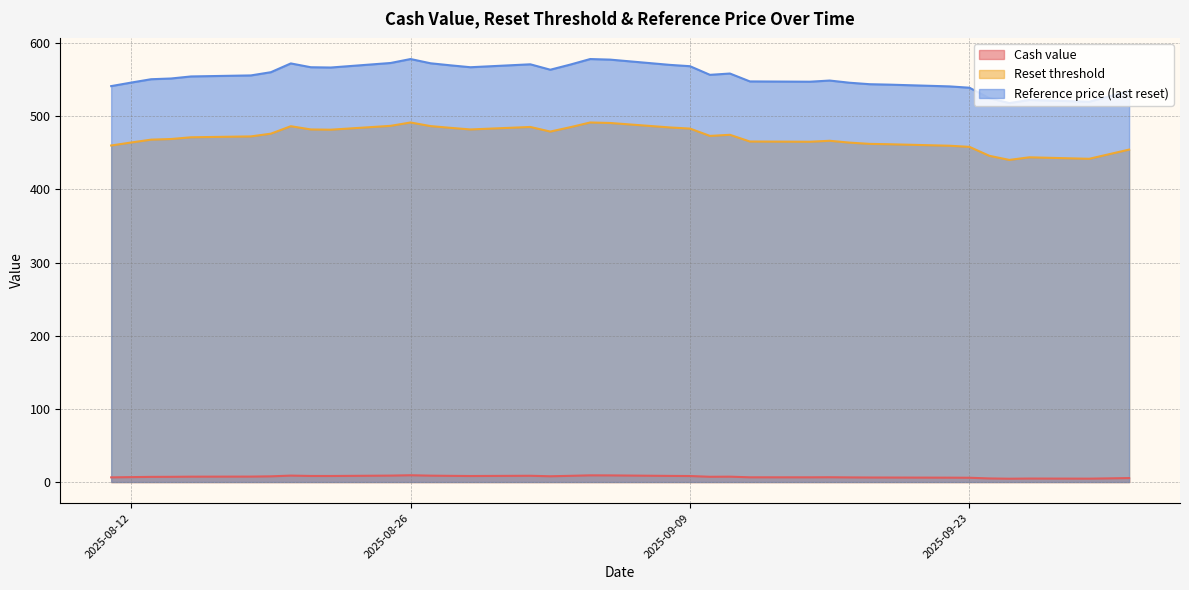

Reading left to right, list all the values displayed in this chart.

Cash value: 2025-08-11=6.4	2025-08-12=6.7	2025-08-13=7.0	2025-08-14=7.1	2025-08-15=7.3	2025-08-18=7.4	2025-08-19=7.8	2025-08-20=8.8	2025-08-21=8.3	2025-08-22=8.2	2025-08-25=8.8	2025-08-26=9.3	2025-08-27=8.7	2025-08-28=8.4	2025-08-29=8.2	2025-09-01=8.5	2025-09-02=7.9	2025-09-03=8.5	2025-09-04=9.1	2025-09-05=9.1	2025-09-08=8.4	2025-09-09=8.2	2025-09-10=7.2	2025-09-11=7.3	2025-09-12=6.5	2025-09-15=6.4	2025-09-16=6.5	2025-09-17=6.3	2025-09-18=6.2	2025-09-19=6.1	2025-09-22=6.0	2025-09-23=5.8	2025-09-24=4.9	2025-09-25=4.5	2025-09-26=4.7	2025-09-29=4.6	2025-09-30=5.0	2025-10-01=5.4
Reset threshold: 2025-08-11=460.0	2025-08-12=464.1	2025-08-13=468.0	2025-08-14=468.9	2025-08-15=471.2	2025-08-18=472.4	2025-08-19=476.2	2025-08-20=486.4	2025-08-21=481.9	2025-08-22=481.6	2025-08-25=486.9	2025-08-26=491.5	2025-08-27=486.5	2025-08-28=484.2	2025-08-29=481.9	2025-09-01=485.4	2025-09-02=479.1	2025-09-03=485.0	2025-09-04=491.5	2025-09-05=490.8	2025-09-08=484.7	2025-09-09=483.1	2025-09-10=473.1	2025-09-11=474.6	2025-09-12=465.5	2025-09-15=465.1	2025-09-16=466.5	2025-09-17=463.9	2025-09-18=462.2	2025-09-19=461.7	2025-09-22=459.7	2025-09-23=458.1	2025-09-24=445.9	2025-09-25=440.3	2025-09-26=443.9	2025-09-29=441.8	2025-09-30=448.1	2025-10-01=454.4
Reference price (last reset): 2025-08-11=541.2	2025-08-12=546.0	2025-08-13=550.6	2025-08-14=551.6	2025-08-15=554.4	2025-08-18=555.8	2025-08-19=560.2	2025-08-20=572.2	2025-08-21=567.0	2025-08-22=566.6	2025-08-25=572.8	2025-08-26=578.2	2025-08-27=572.4	2025-08-28=569.6	2025-08-29=567.0	2025-09-01=571.0	2025-09-02=563.6	2025-09-03=570.6	2025-09-04=578.2	2025-09-05=577.4	2025-09-08=570.2	2025-09-09=568.4	2025-09-10=556.6	2025-09-11=558.4	2025-09-12=547.6	2025-09-15=547.2	2025-09-16=548.8	2025-09-17=545.8	2025-09-18=543.8	2025-09-19=543.2	2025-09-22=540.8	2025-09-23=539.0	2025-09-24=524.6	2025-09-25=518.0	2025-09-26=522.2	2025-09-29=519.8	2025-09-30=527.2	2025-10-01=534.6